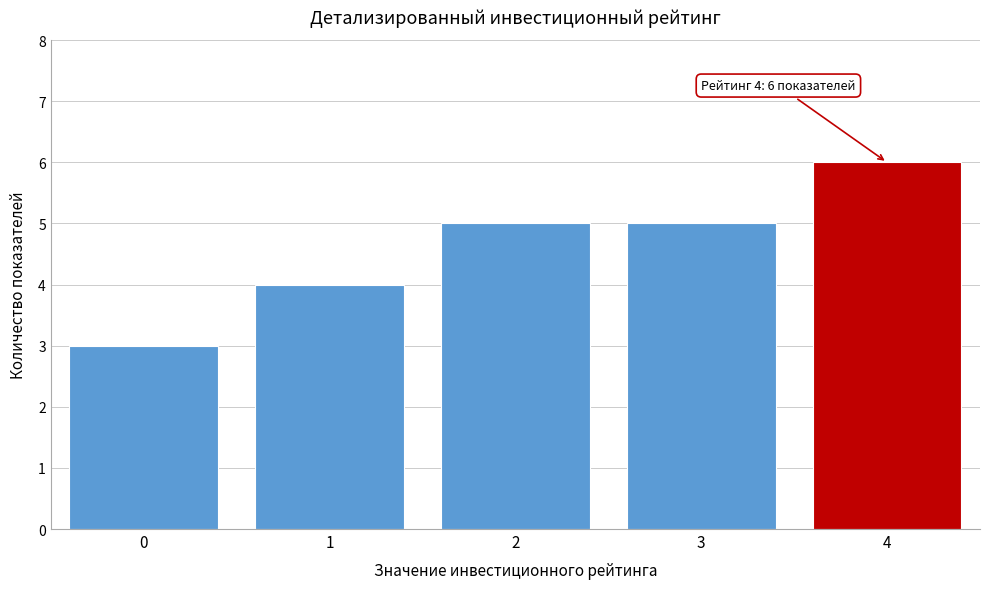

Reading right to left, extract all data points from this chart.

4=6	3=5	2=5	1=4	0=3